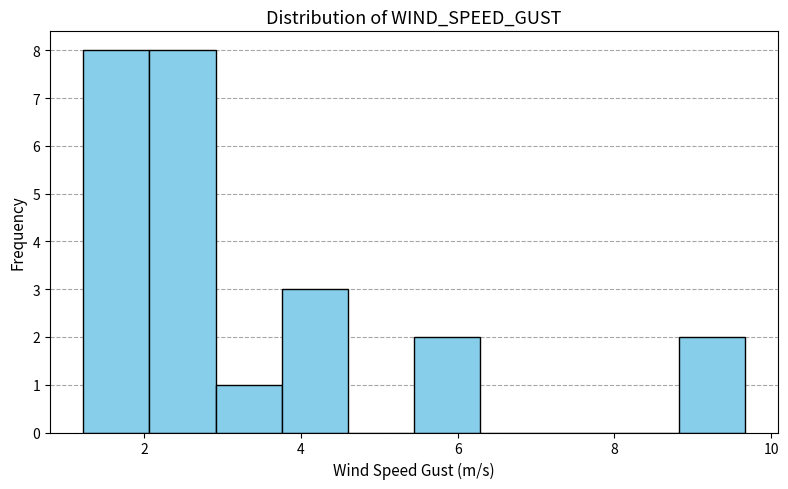

Reading left to right, list every bar in this chart as the range it spans on the x-axis followed by its height. Neither the bar edges nor the heights are printed on the chart, so give them approximately, as read against the axes.

1.2 to 2.0: 8
2.0 to 3.0: 8
3.0 to 3.8: 1
3.8 to 4.6: 3
4.6 to 5.4: 0
5.4 to 6.2: 2
6.2 to 7.2: 0
7.2 to 8.0: 0
8.0 to 8.8: 0
8.8 to 9.6: 2